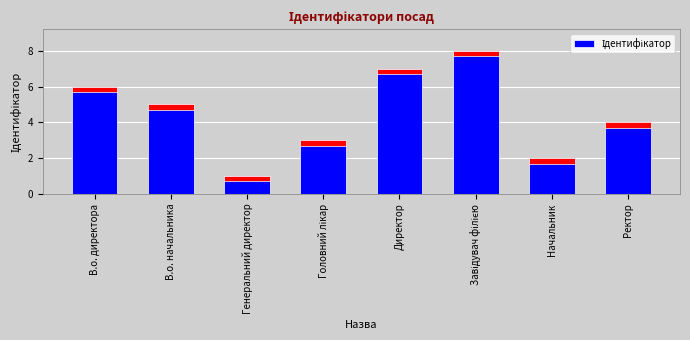

What is the label of the 6th bar from the right?

Генеральний директор